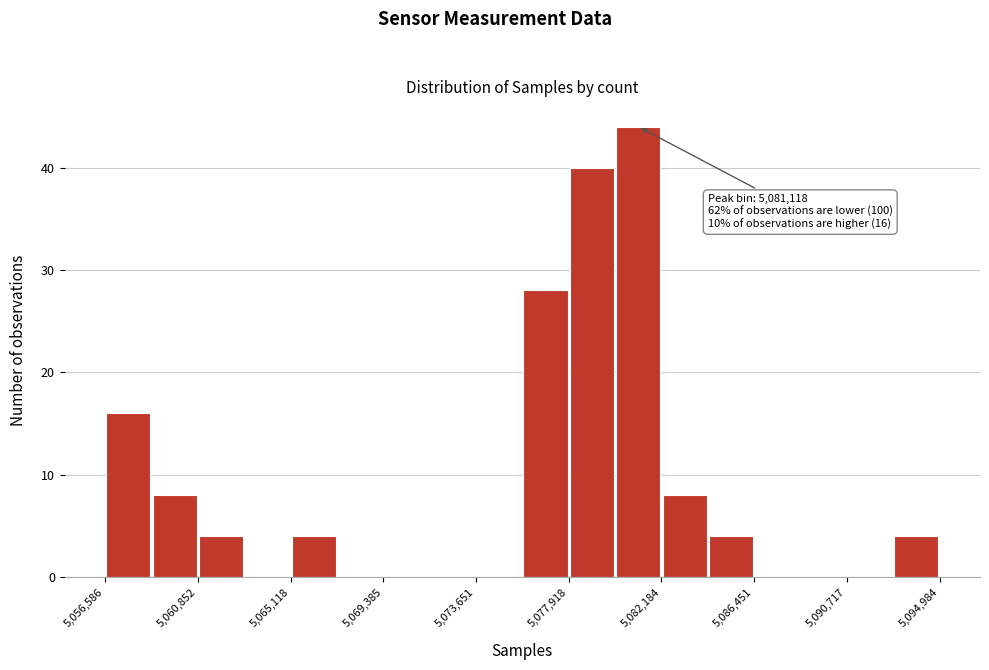

Which range on the x-axis has the tallest bar?

5080000 to 5082000